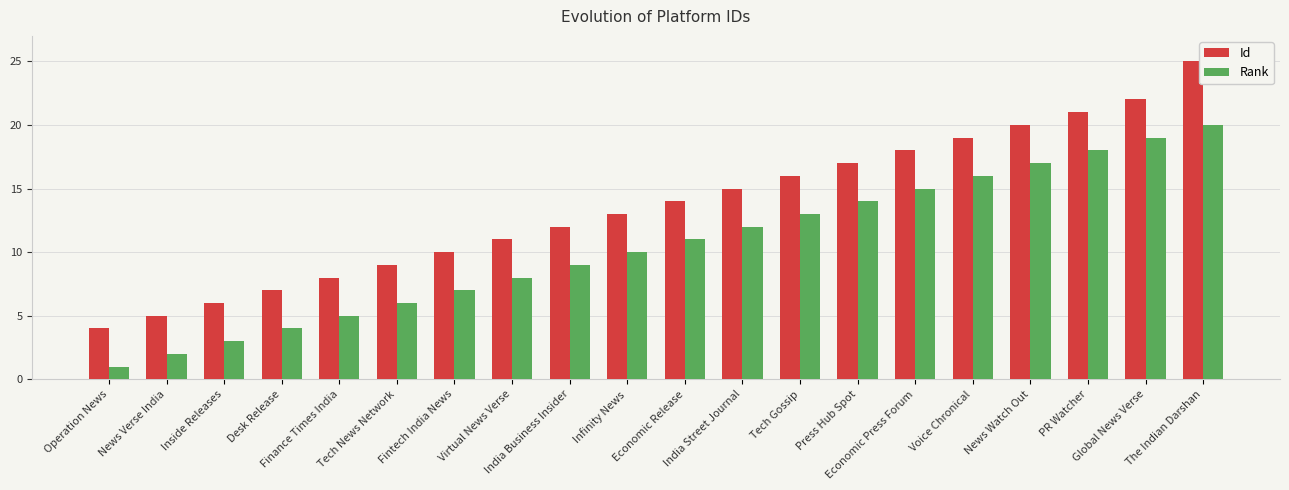

At which category is the sum across all series the highest?

The Indian Darshan